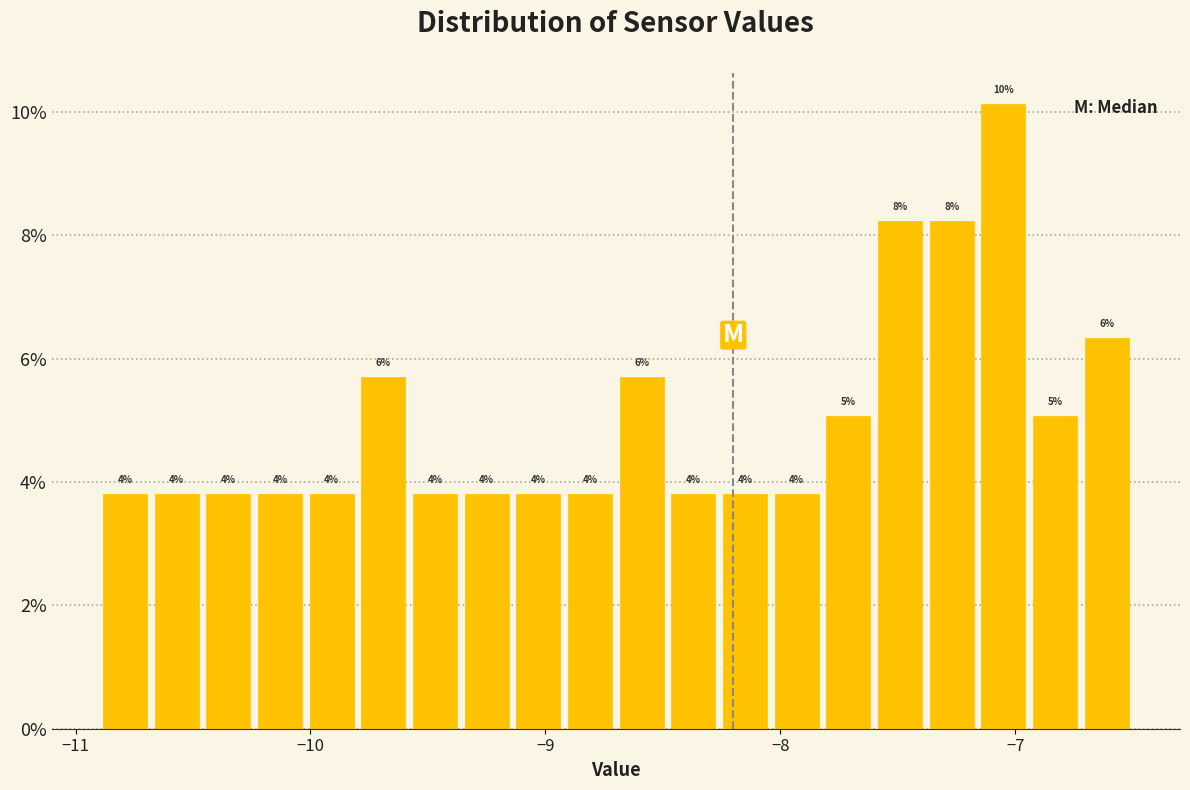

Around what value on the x-axis is the tallest bar? Give the approximate position of its centre, as read against the axis.

-7.0